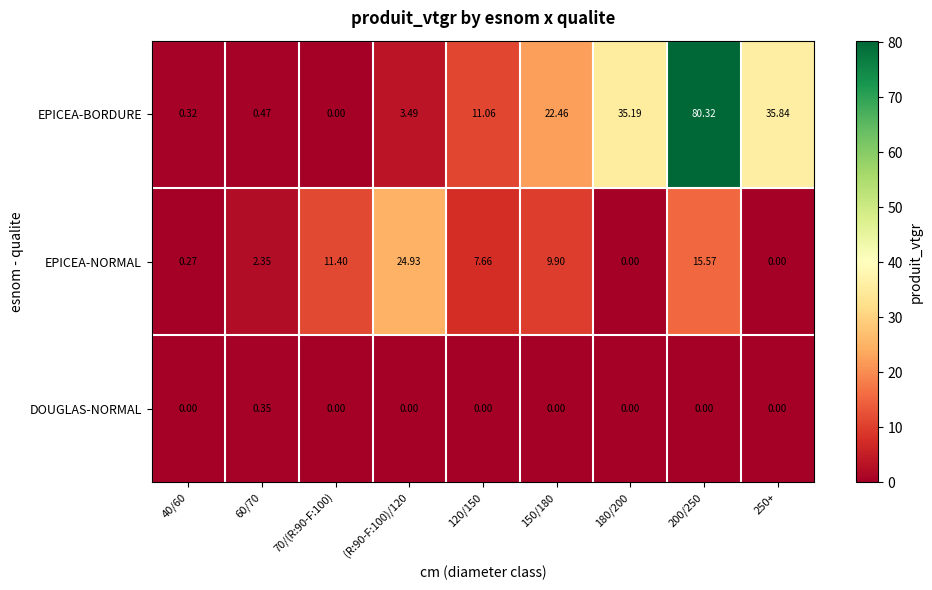

Is the value of DOUGLAS-NORMAL at 250+ greater than the value of EPICEA-BORDURE at (R:90-F:100)/120?

No